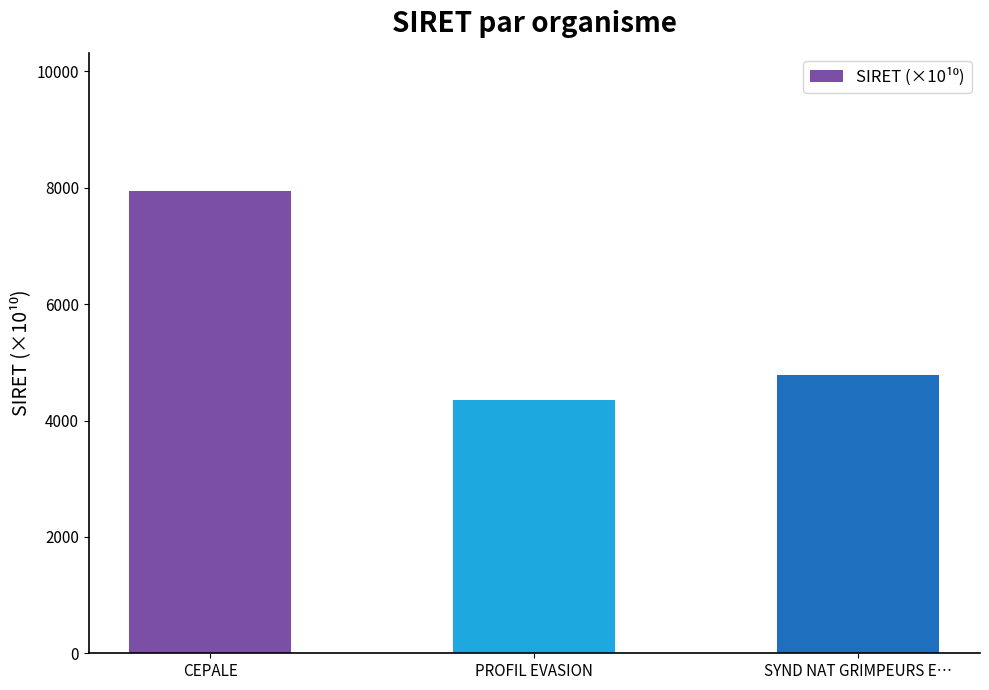

Reading right to left, what are all the values shown in this chart?

4781.4	4353.9	7937.5